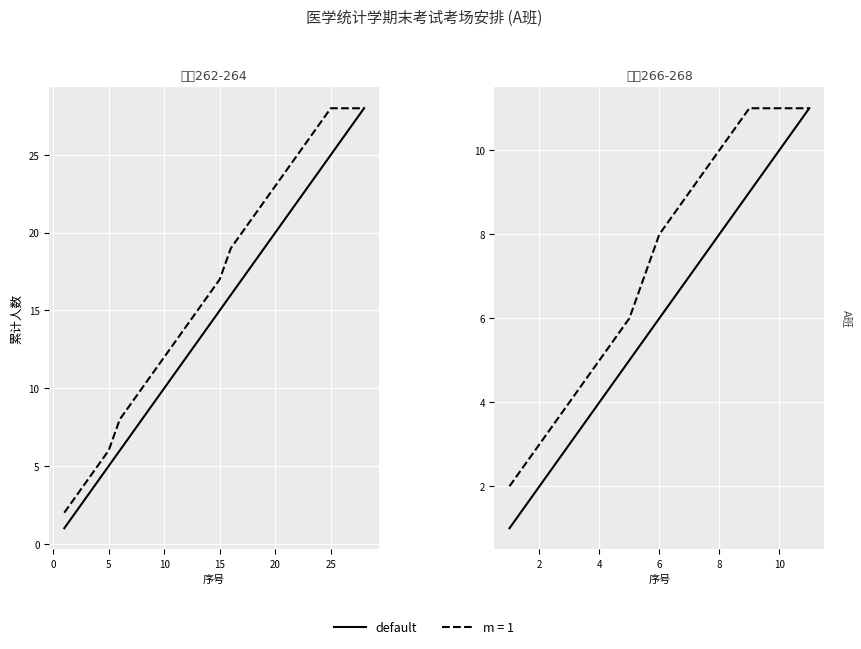

What is the difference between the values at 0 and 25?

5